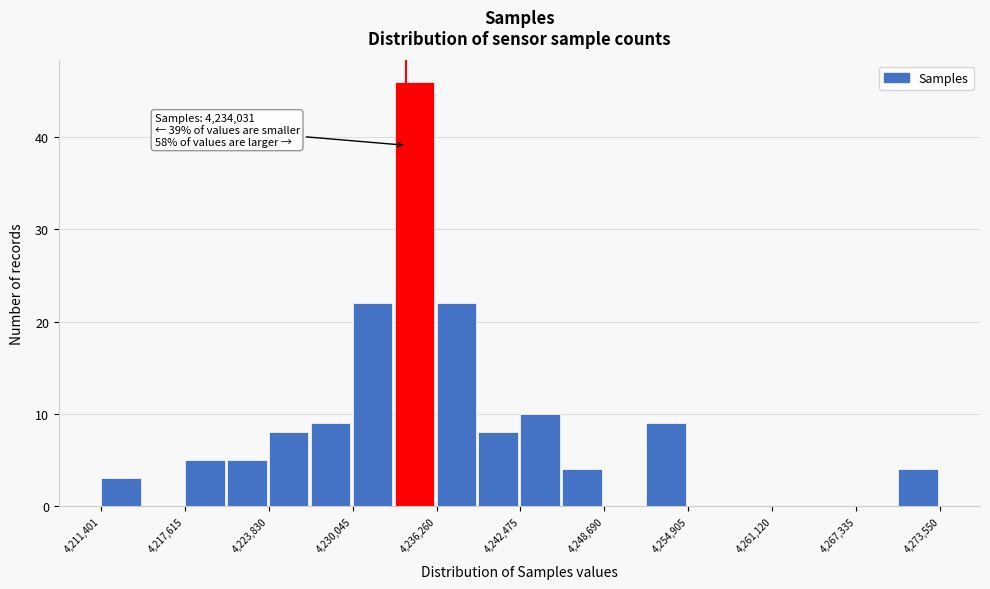

Around what value on the x-axis is the tallest bar? Give the approximate position of its centre, as read against the axis.

4235000